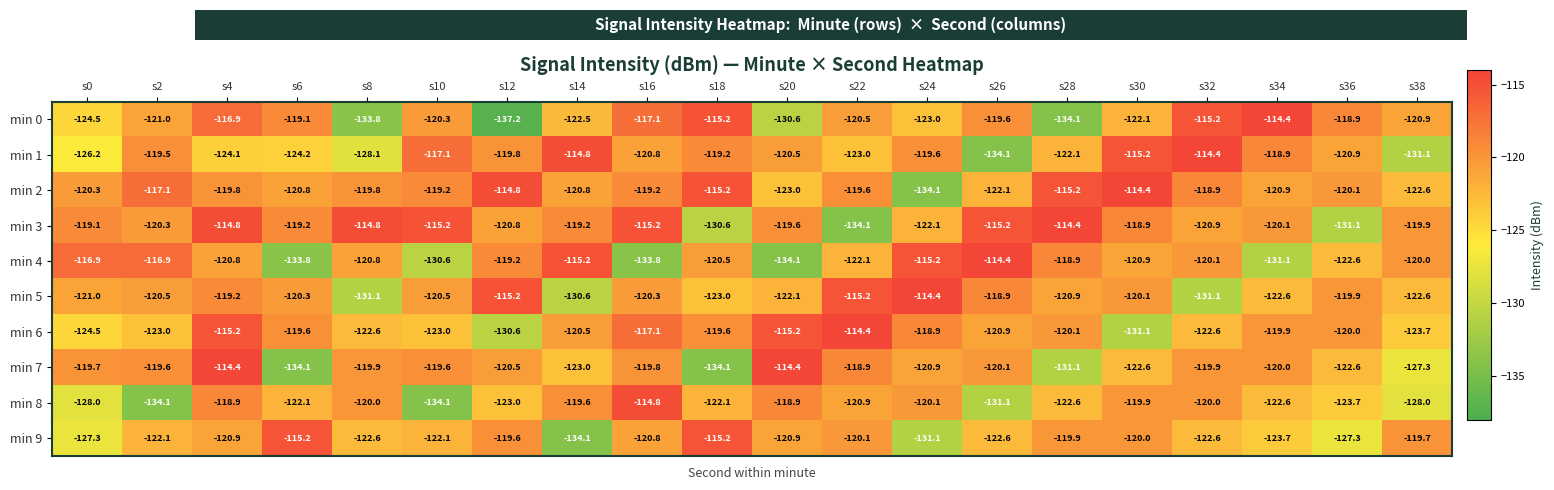

Which series has the widest spread of values?

min 0